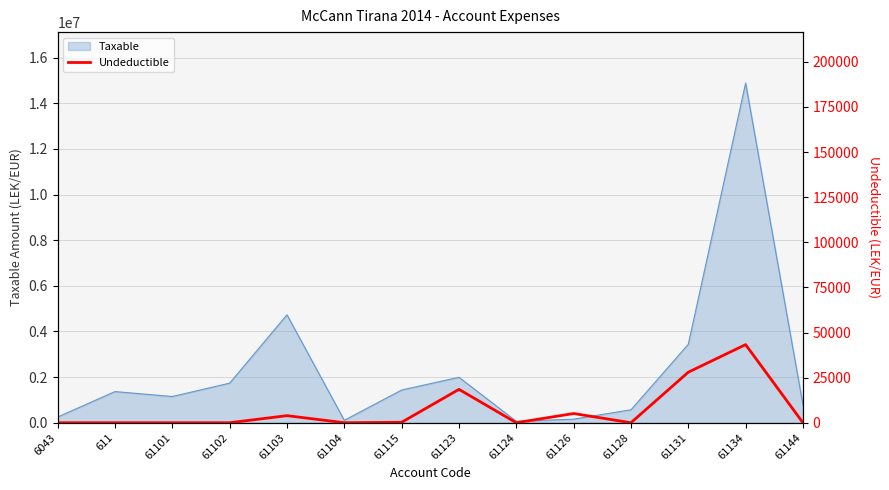

What position from the left is 61134?

13